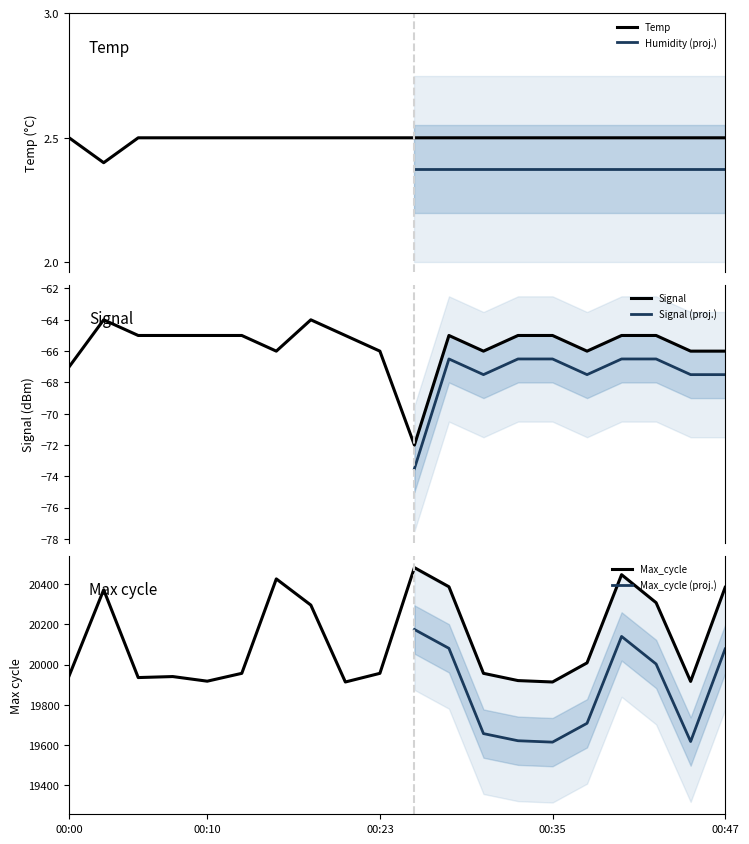

What is the highest value of the Temp series?

2.5